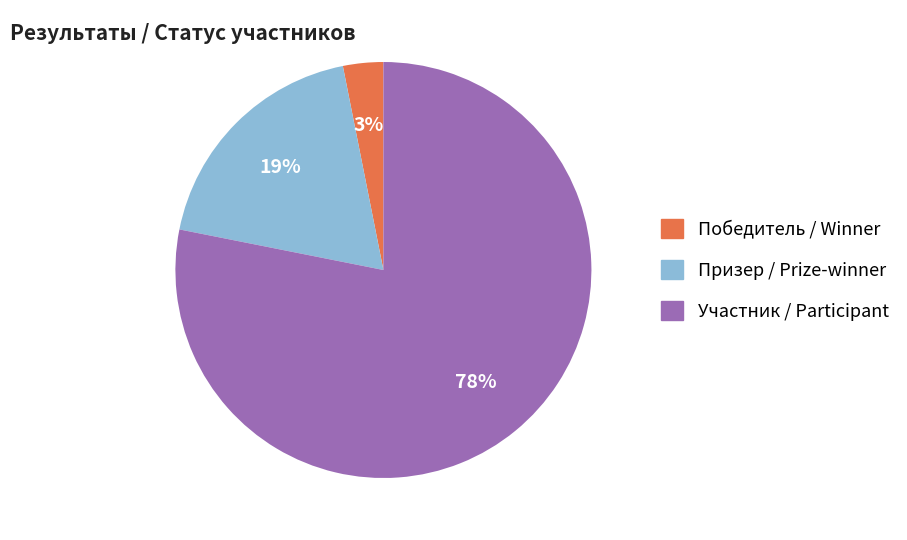

To the nearest percent, what portion does Победитель represent?

3%